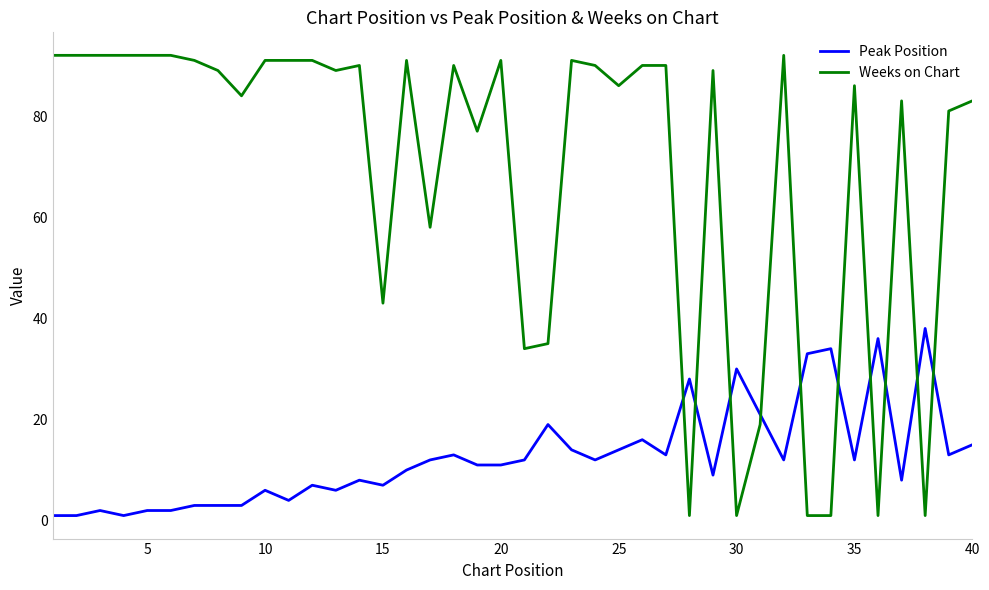

Does the chart have visible grid lines?

No